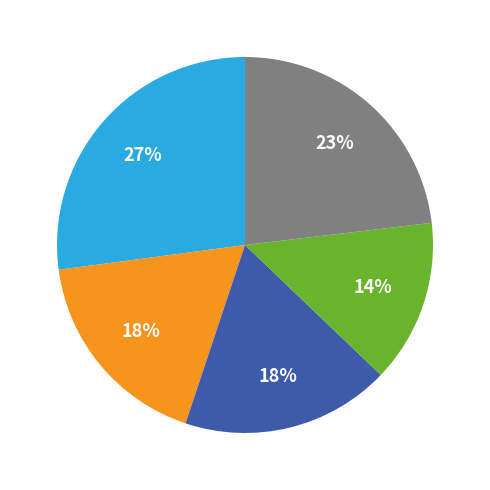

To the nearest percent, what is the difference between the largest and smallest slice percentages?

13%